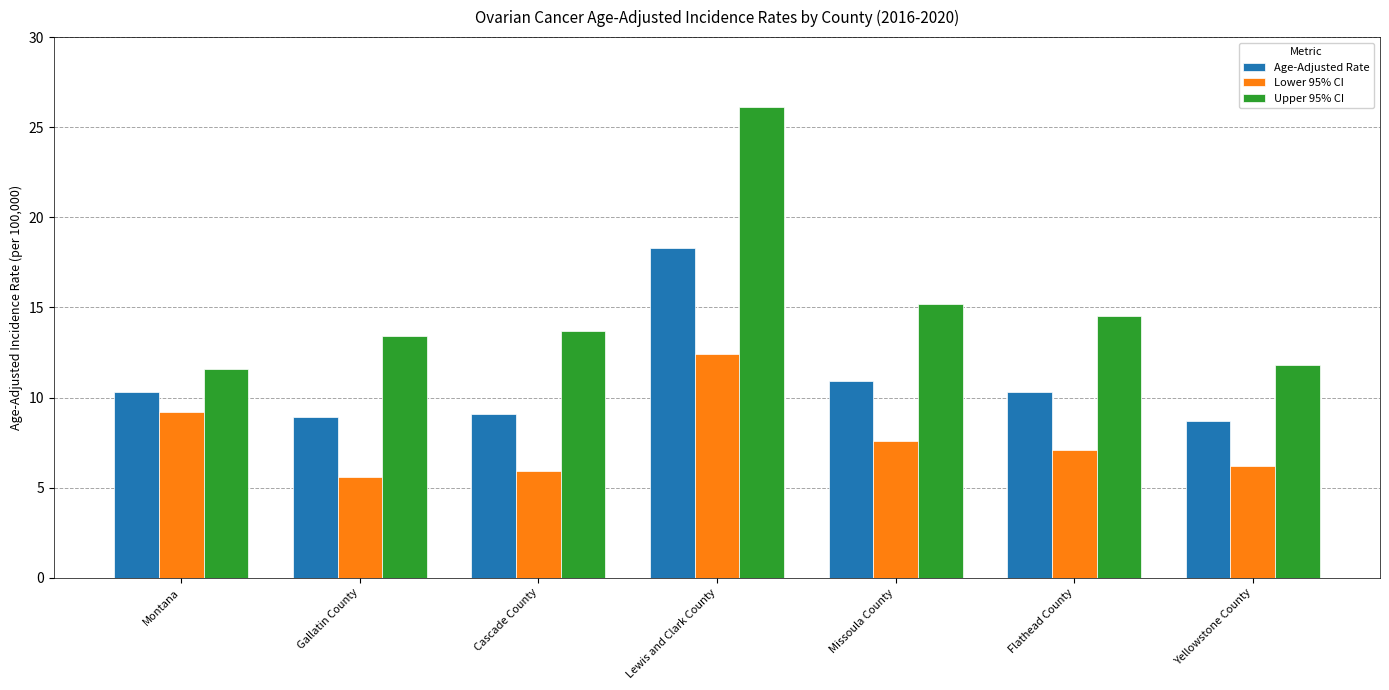

Reading left to right, list all the values displayed in this chart.

Age-Adjusted Rate: 10.3	8.9	9.1	18.3	10.9	10.3	8.7
Lower 95% CI: 9.2	5.6	5.9	12.4	7.6	7.1	6.2
Upper 95% CI: 11.6	13.4	13.7	26.1	15.2	14.5	11.8